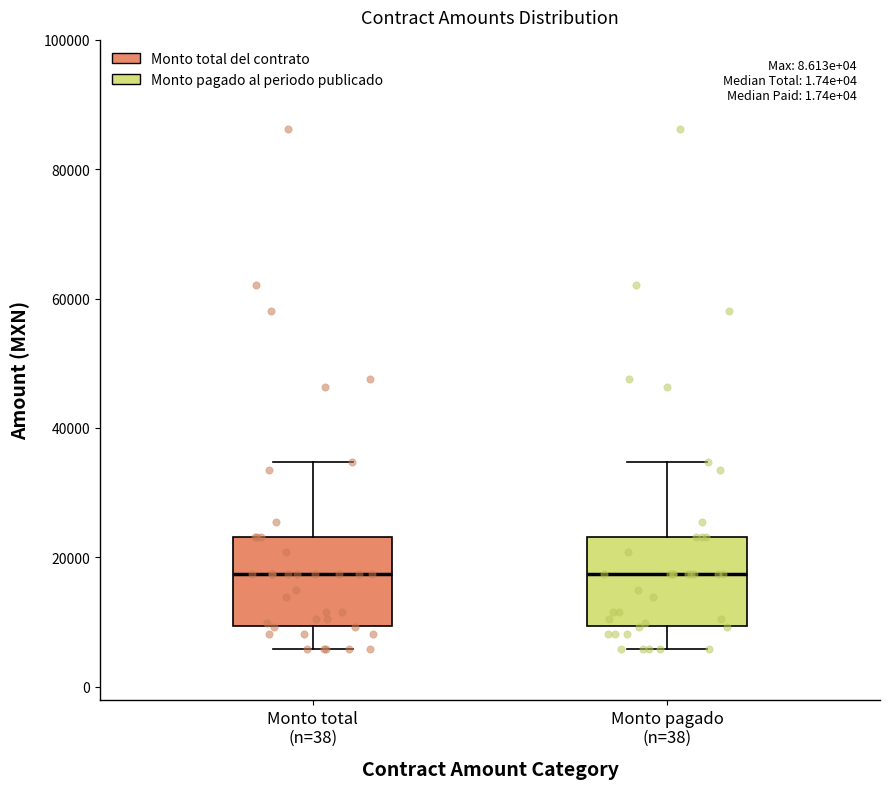

Where does the lower whisker of the box for Monto total (n=38) end on the y-axis? The values are not printed on the chart, so give them approximately, as read against the axis.

6000